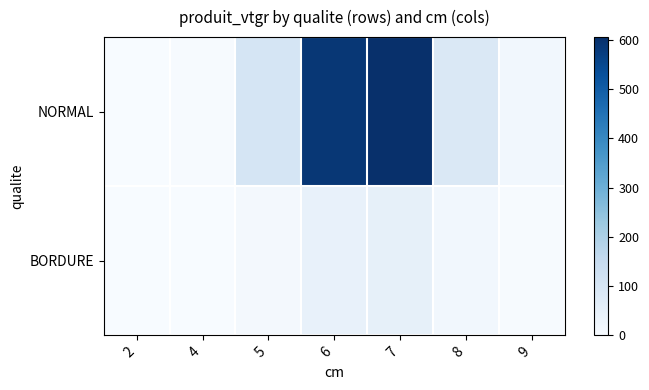

What is the difference between the highest and lowest values at 8?

71.2